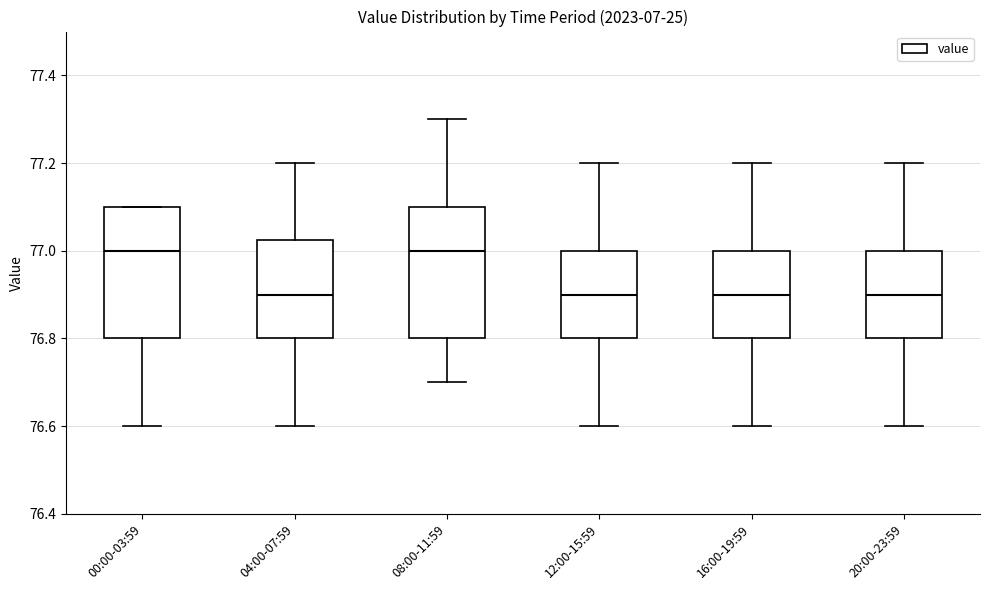

Reading left to right, transcribe this box plot: for each box, give where its median line is, the range the box spans, and where its two whiskers end, as read against the y-axis. The values are not printed on the chart, so give them approximately, as read against the axis.

00:00-03:59: median 77.00, box 76.80 to 77.10, whiskers 76.60 to 77.10
04:00-07:59: median 76.90, box 76.80 to 77.02, whiskers 76.60 to 77.20
08:00-11:59: median 77.00, box 76.80 to 77.10, whiskers 76.70 to 77.30
12:00-15:59: median 76.90, box 76.80 to 77.00, whiskers 76.60 to 77.20
16:00-19:59: median 76.90, box 76.80 to 77.00, whiskers 76.60 to 77.20
20:00-23:59: median 76.90, box 76.80 to 77.00, whiskers 76.60 to 77.20